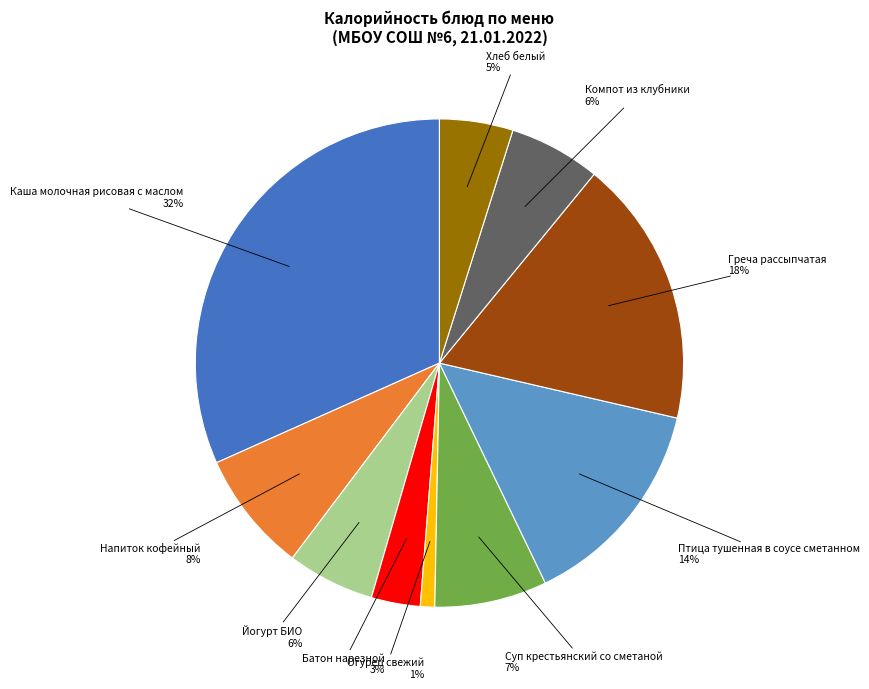

Does any single category account for the majority?

No